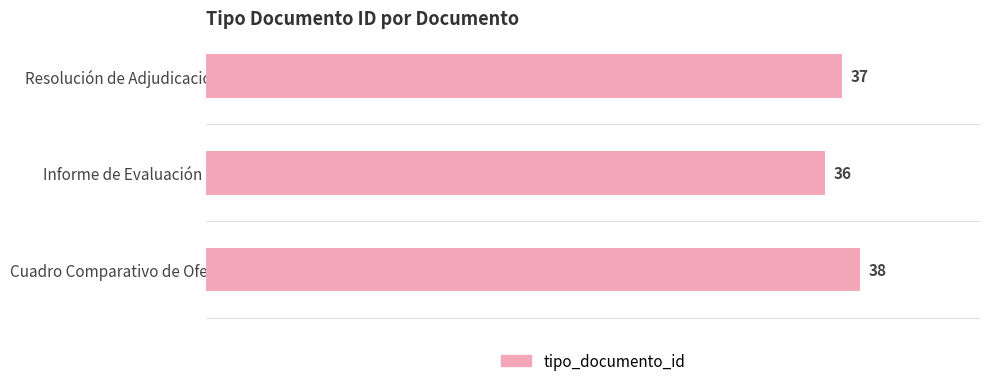

How many bars are there in total?

3